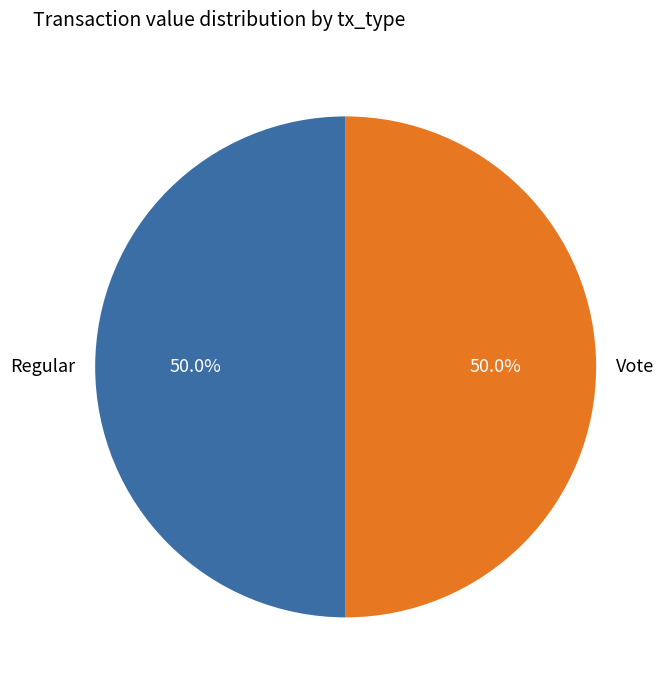

Approximately how many times larger is the value at Vote compared to Regular?

1.0